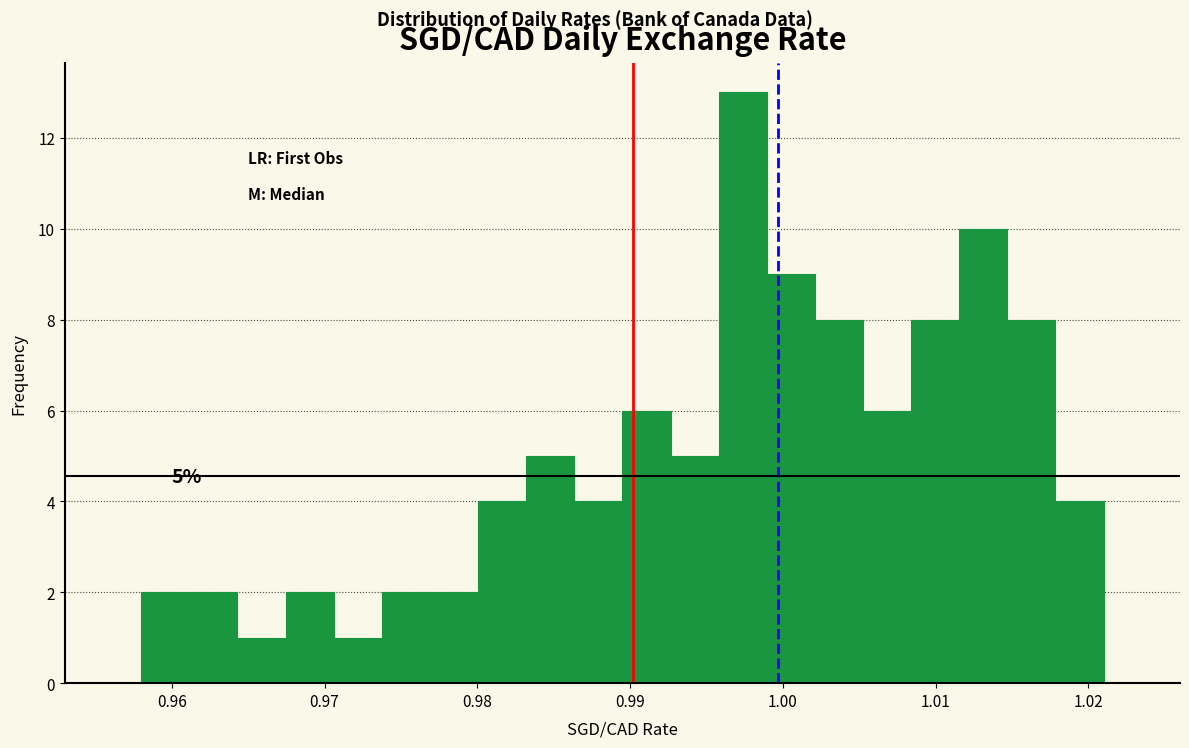

Around what value on the x-axis is the tallest bar? Give the approximate position of its centre, as read against the axis.

0.997